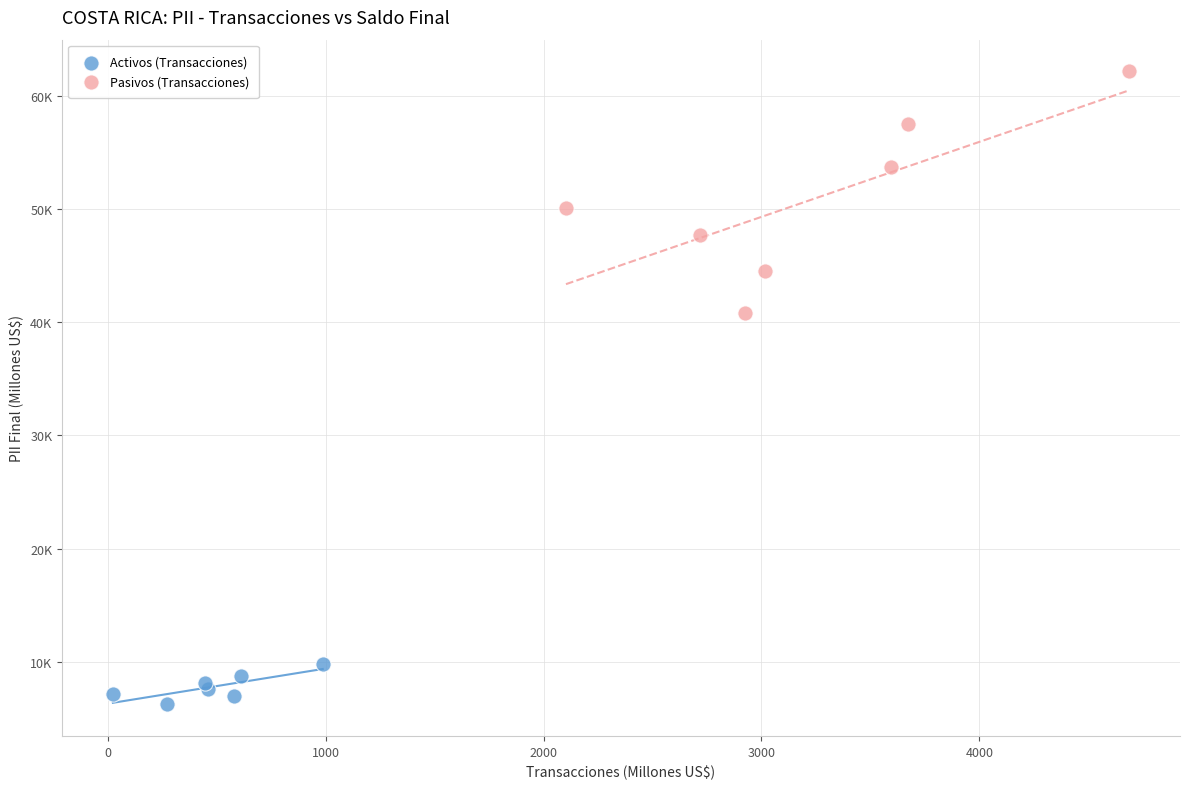

What are all the series names shown in the legend?

Activos (Transacciones), Pasivos (Transacciones)